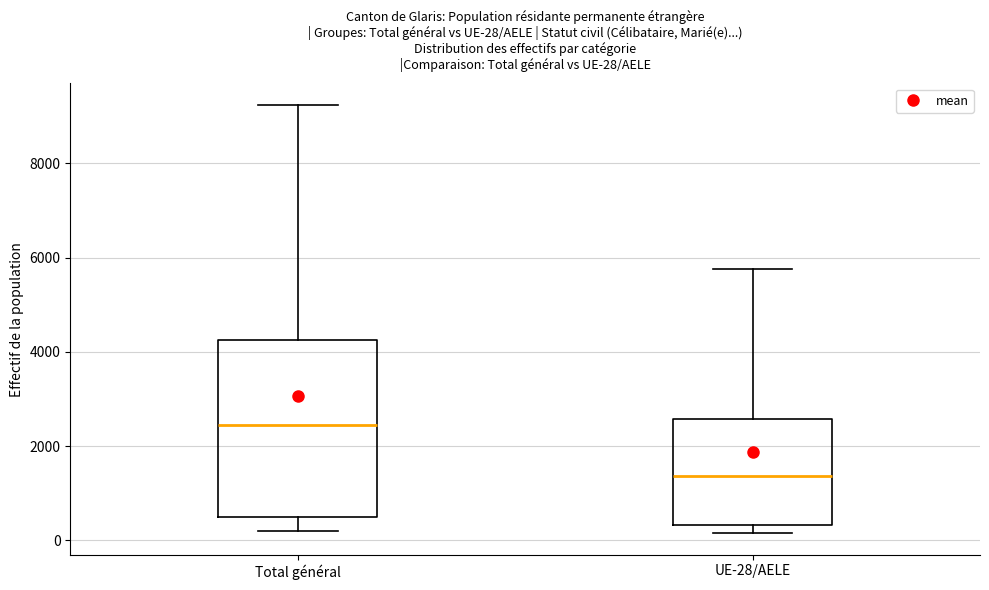

Which box has the lowest median line?

UE-28/AELE